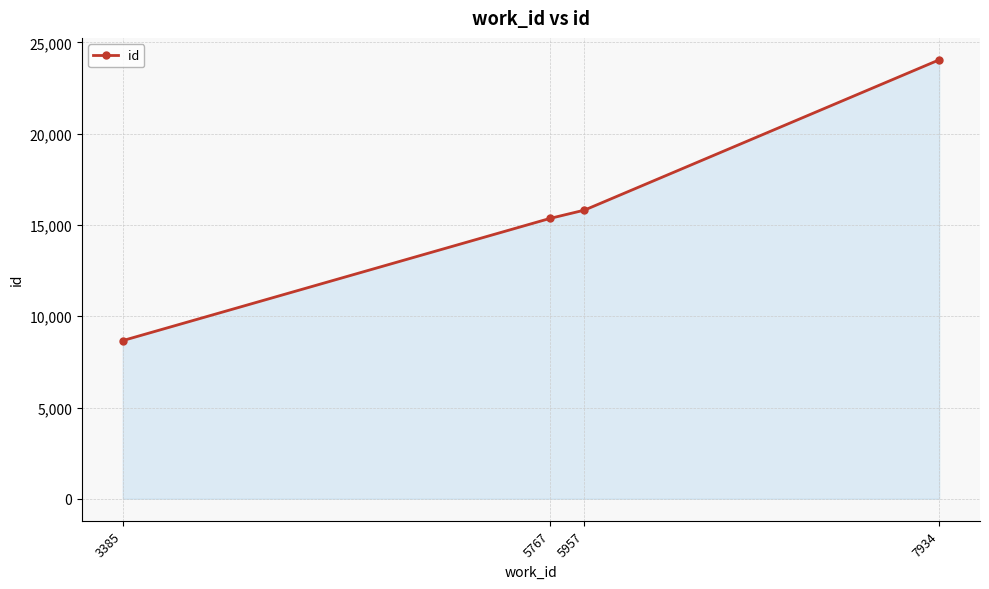

Reading left to right, transcribe all the data shown in this chart.

3385=8666	5767=15364	5957=15813	7934=24048